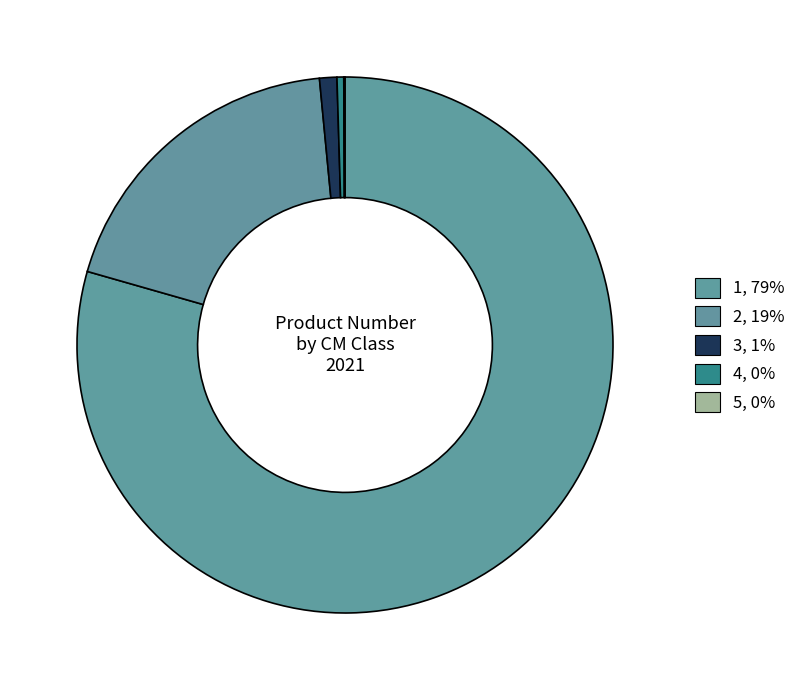

Approximately how many times larger is the value at 2 compared to 4?

46.9